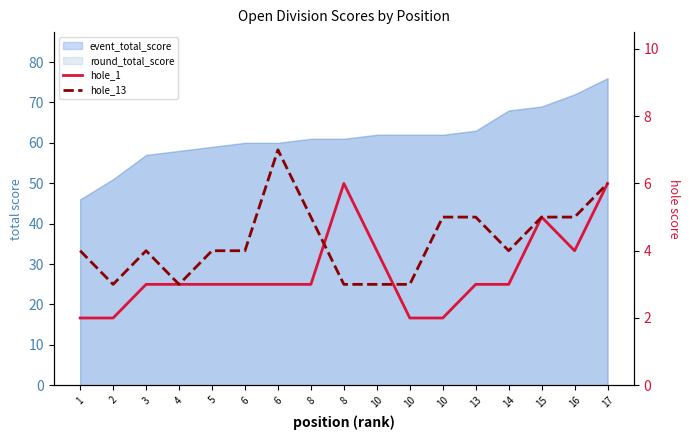

Between 6 and 17, which series saw the biggest shift?

hole_1